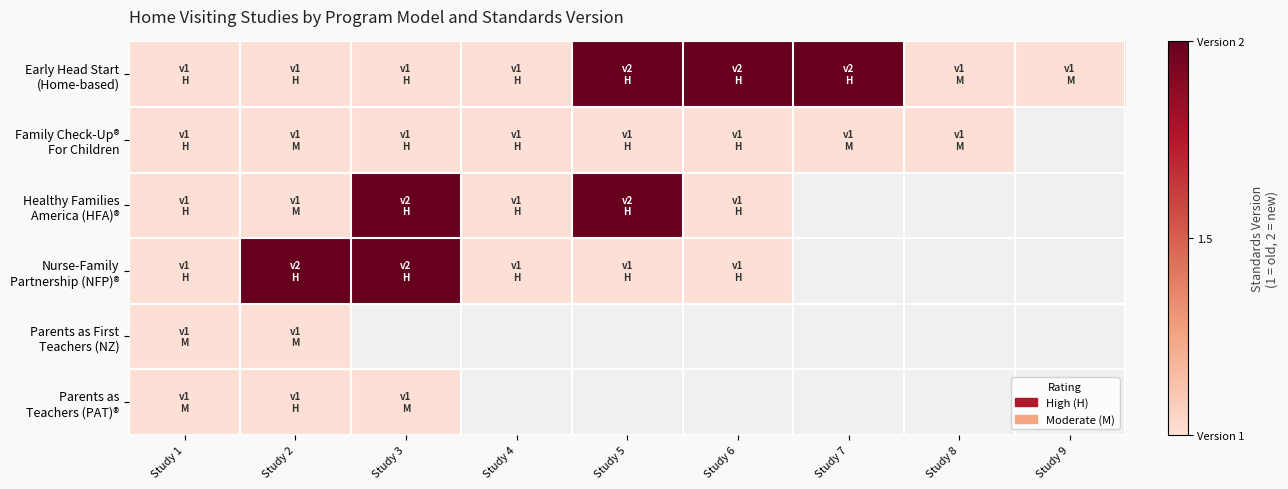

The value of Family Check-Up® For Children at Study 3 is 1.0. True or false?

True